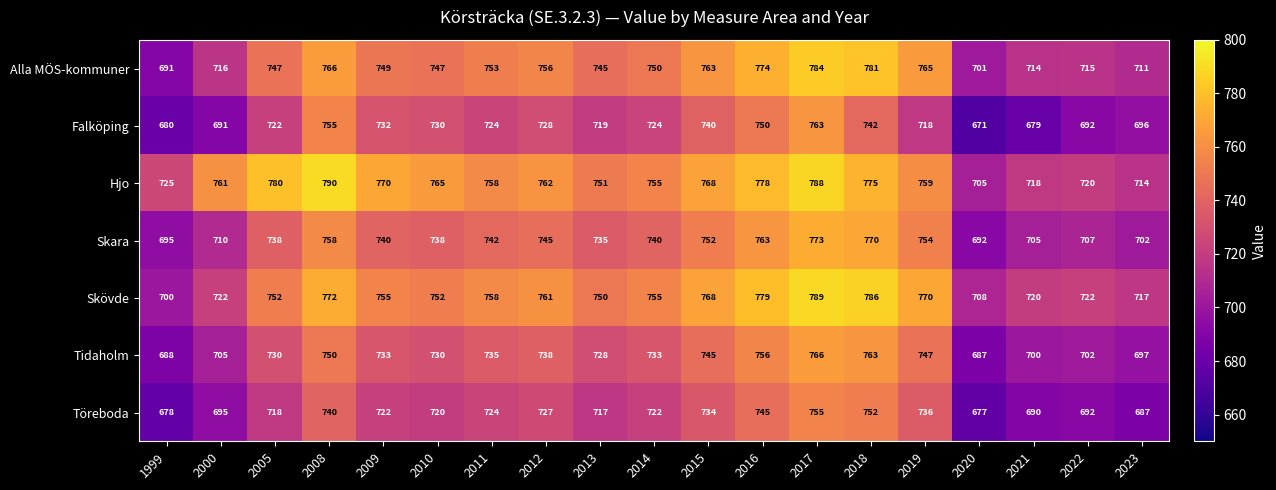

Is it true that Töreboda equals 283 at 2022?

False